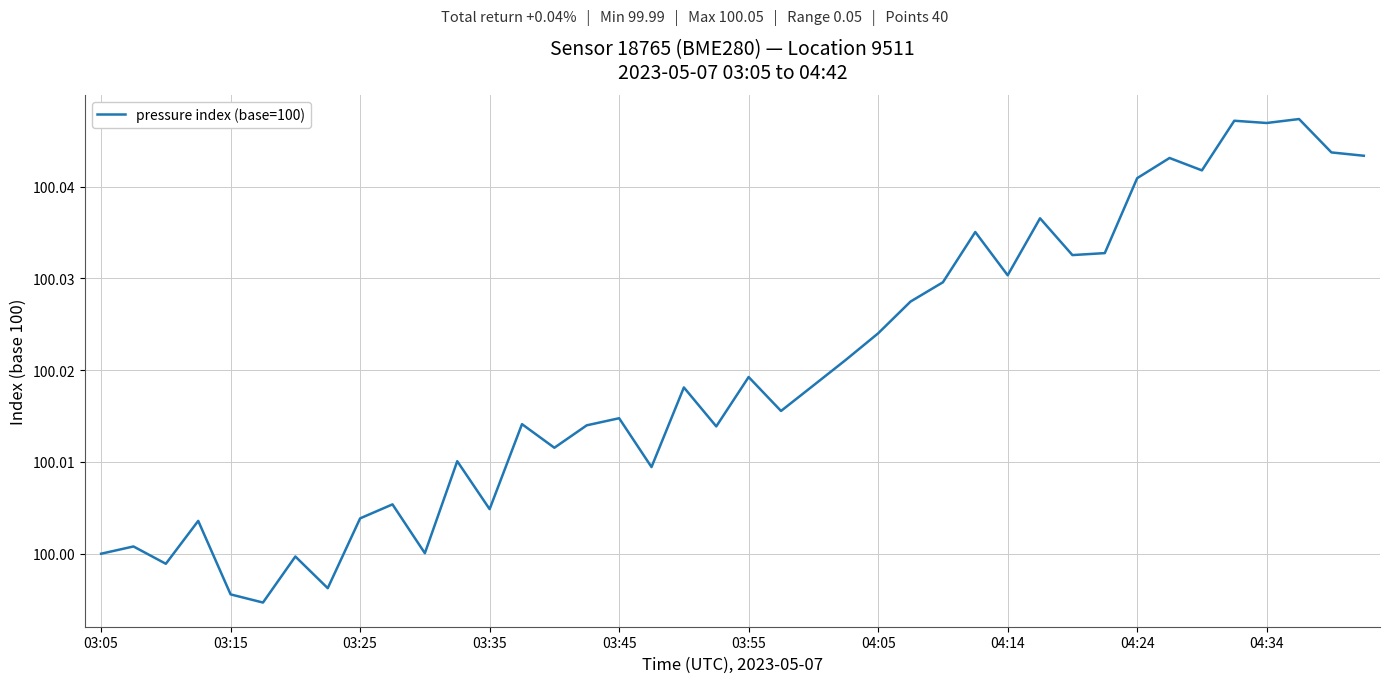

What is the smallest value displayed?

100.0